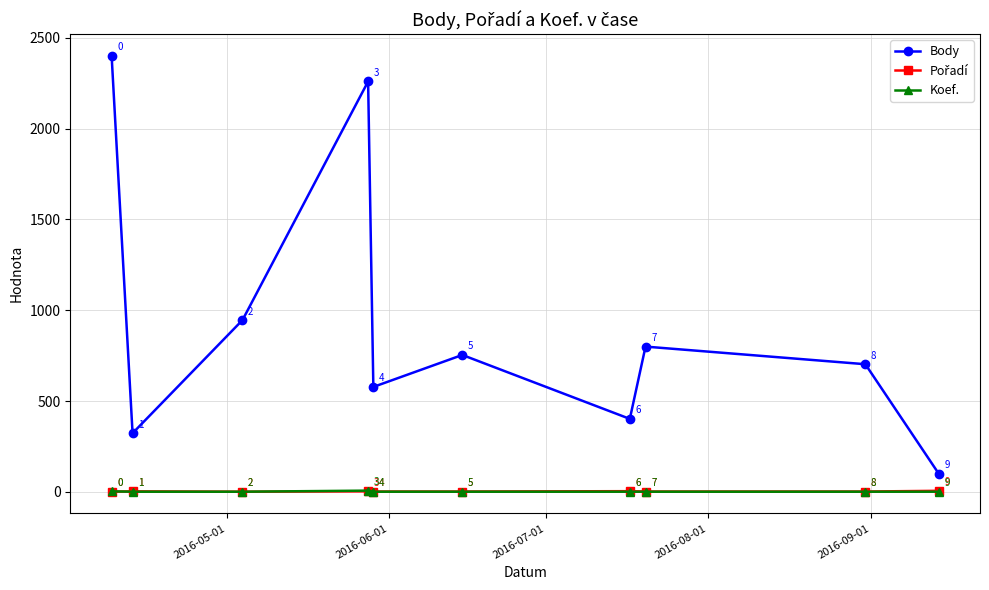

Which series has the largest range (max minus min)?

Body